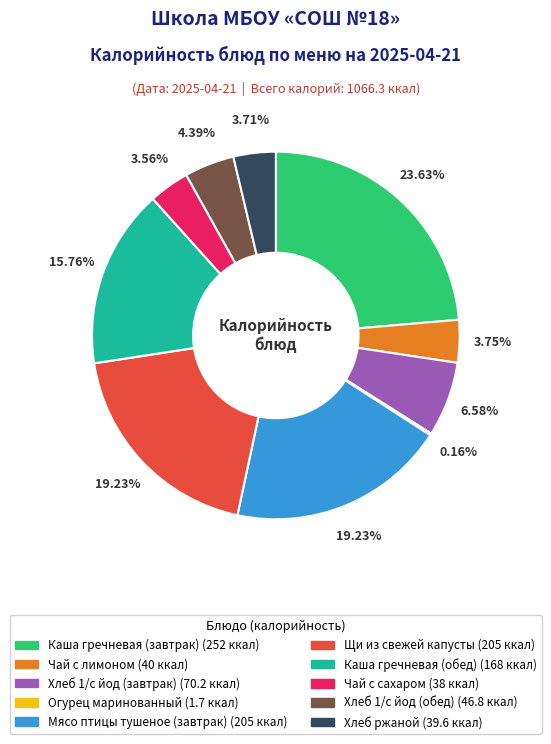

What is the ratio of the value at Каша гречневая (завтрак) to the value at Хлеб 1/с йод (завтрак)?

3.6